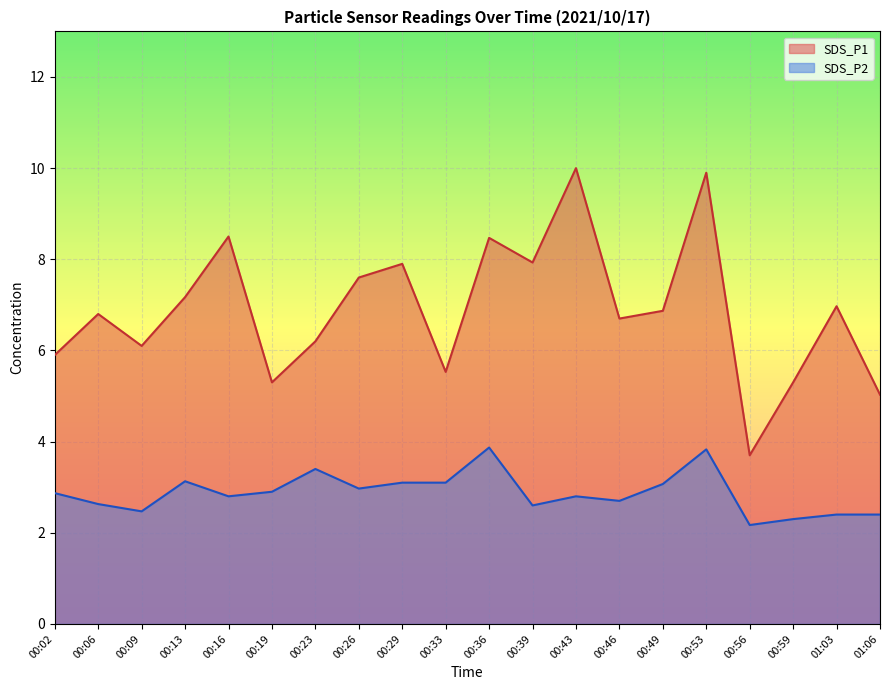

Does the chart display data point markers on the line(s)?

No